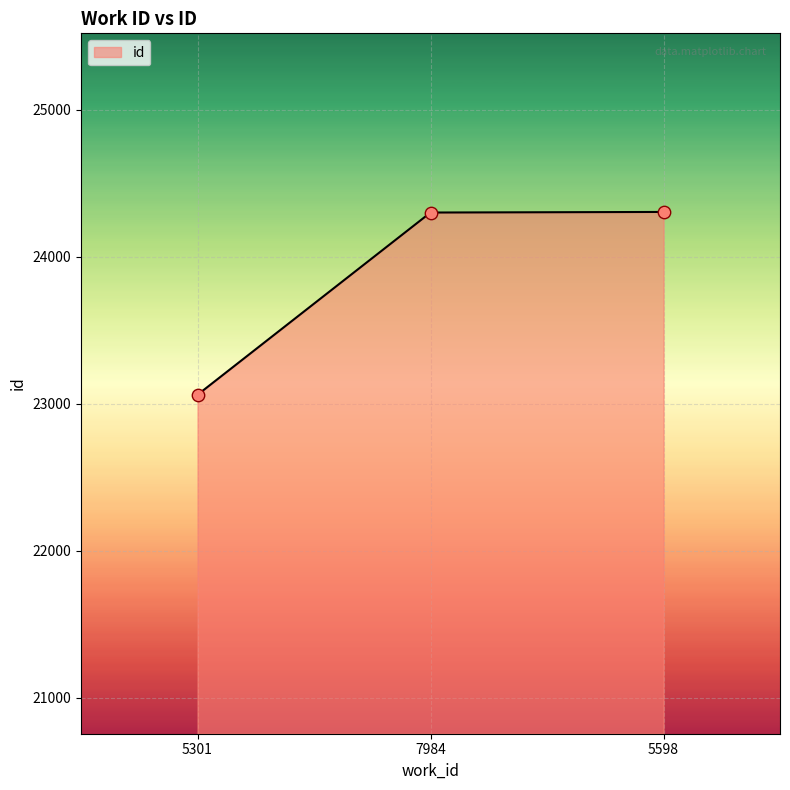

Which has a higher value, 5301 or 7984?

7984